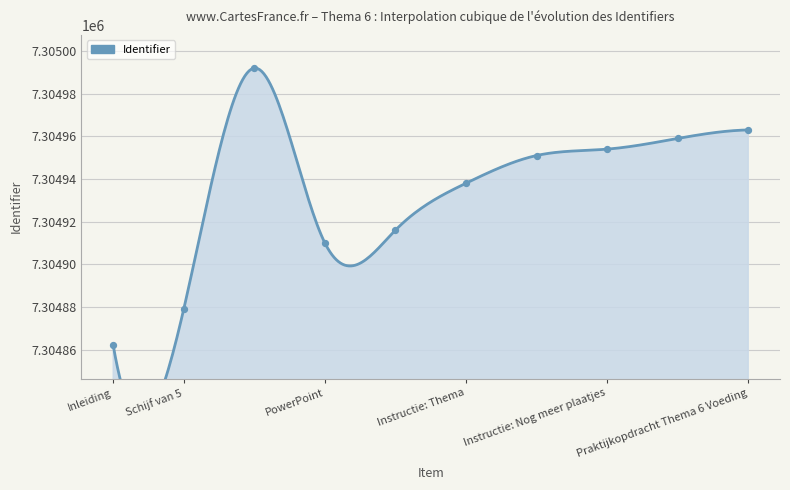

What is the change in value from Inleiding to Instructie: Thema?

+76